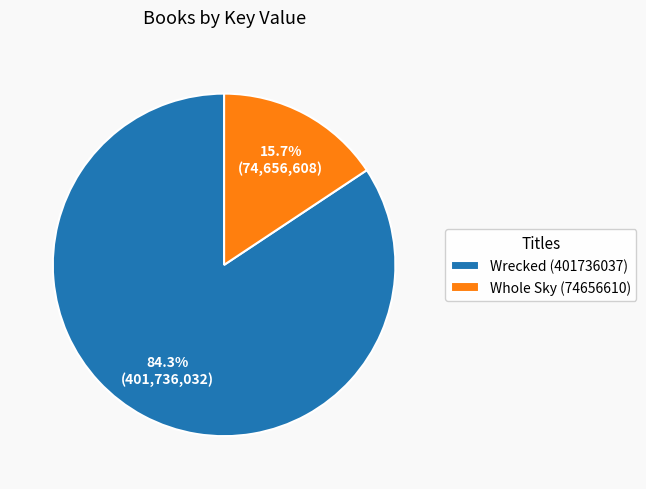

Combined, do Whole Sky (74656610) and Wrecked (401736037) account for over 50%?

Yes